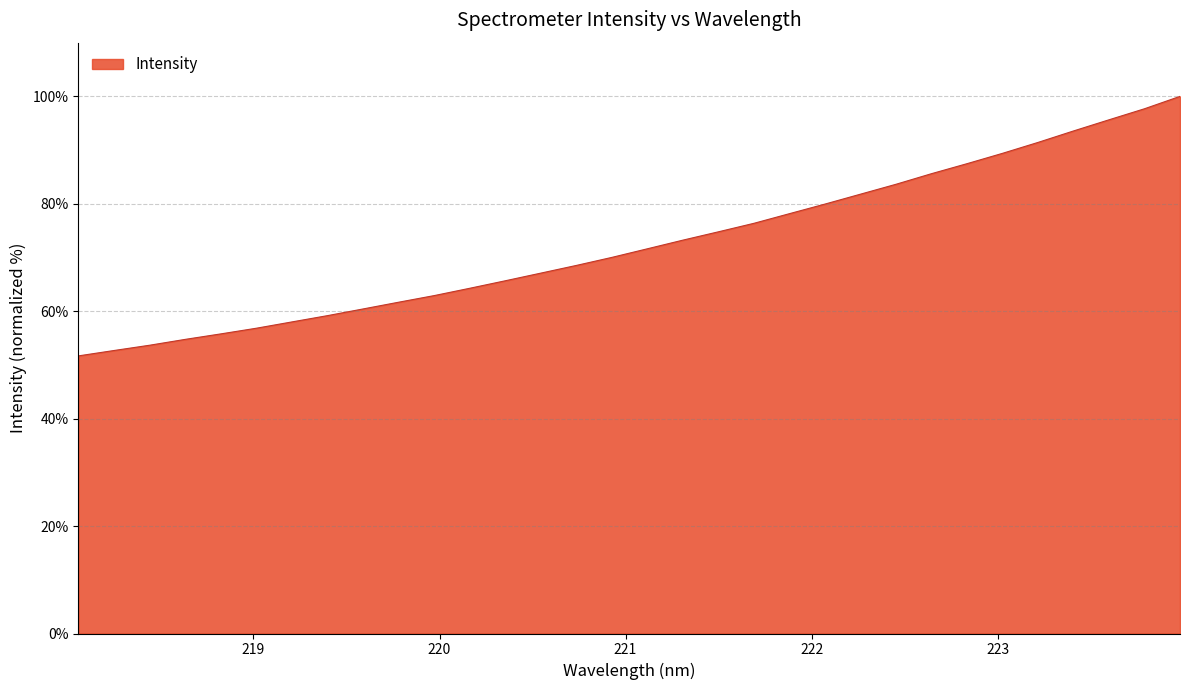

Count the number of data series in this chart.

1